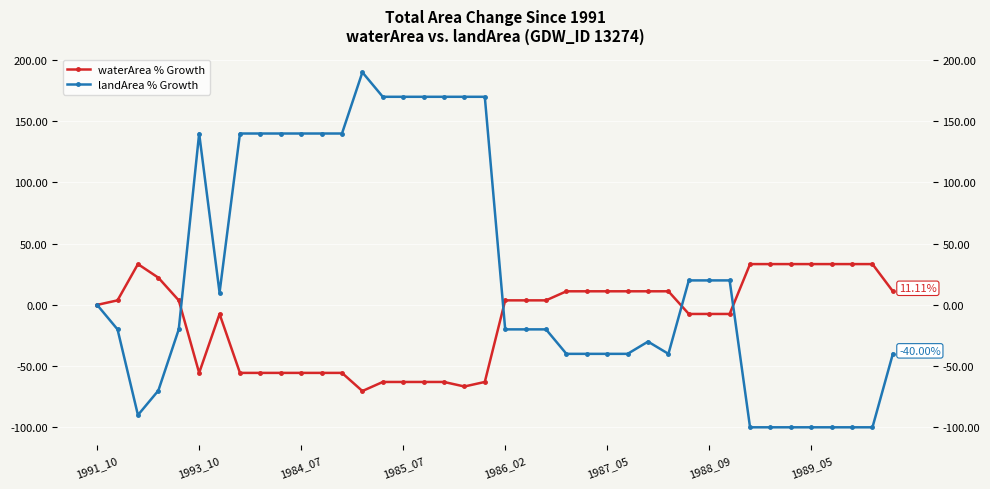

Which series changed the most between 9 and 33?

landArea % Growth